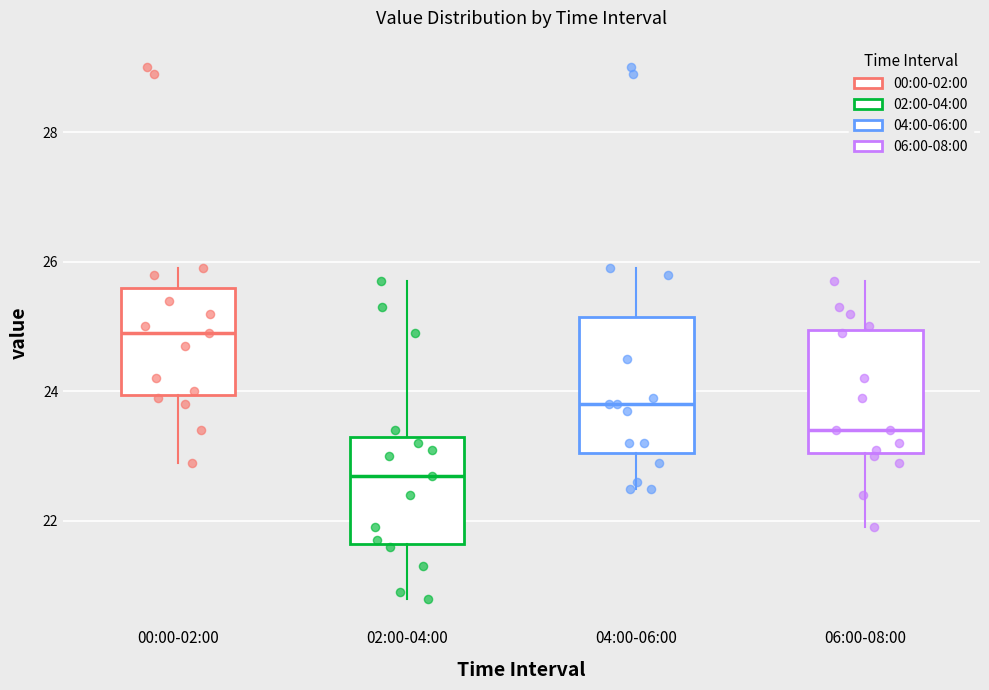

Where does the lower whisker of the box for 06:00-08:00 end on the y-axis? The values are not printed on the chart, so give them approximately, as read against the axis.

22.0